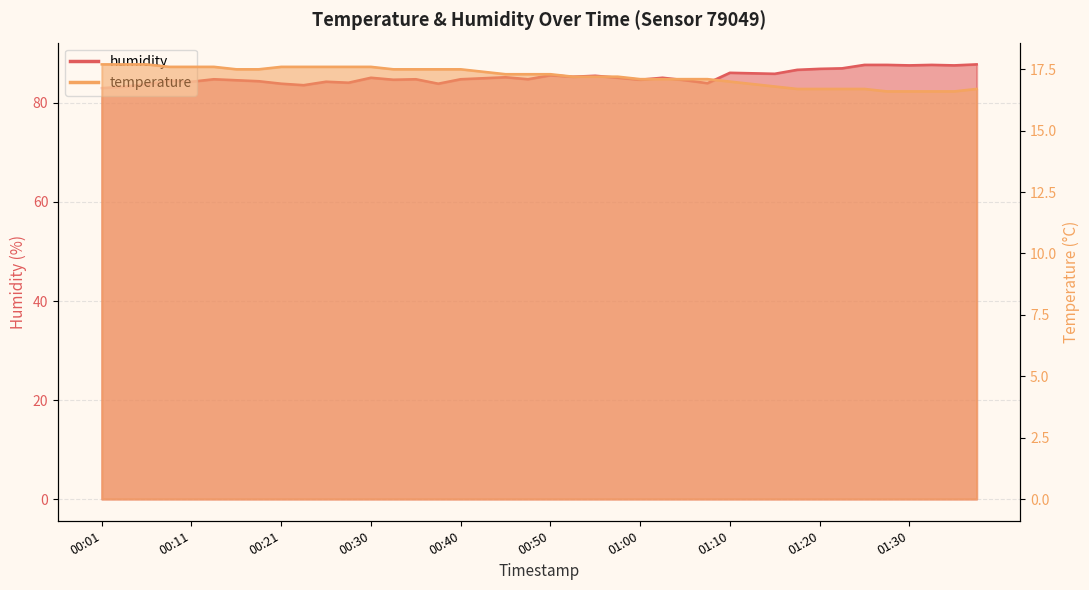

True or false: humidity has a value of 85.0 at 00:43.

True